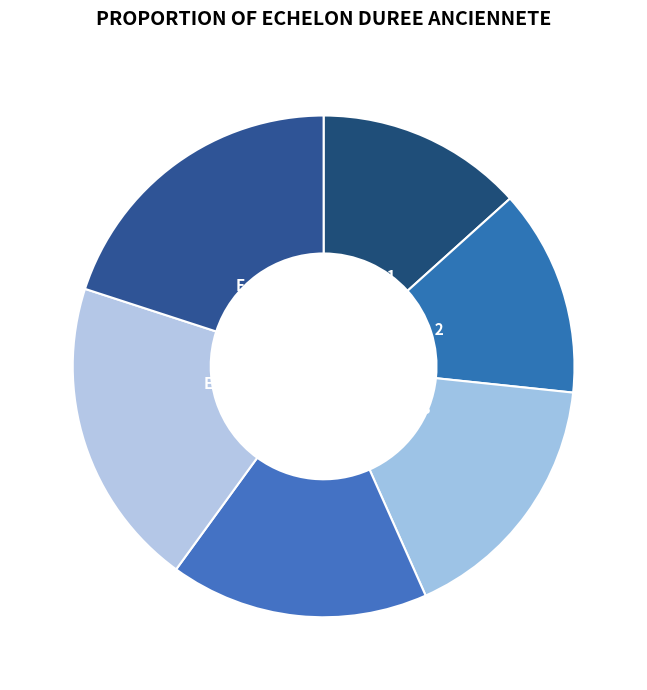

Count the number of slices in the pie.

6